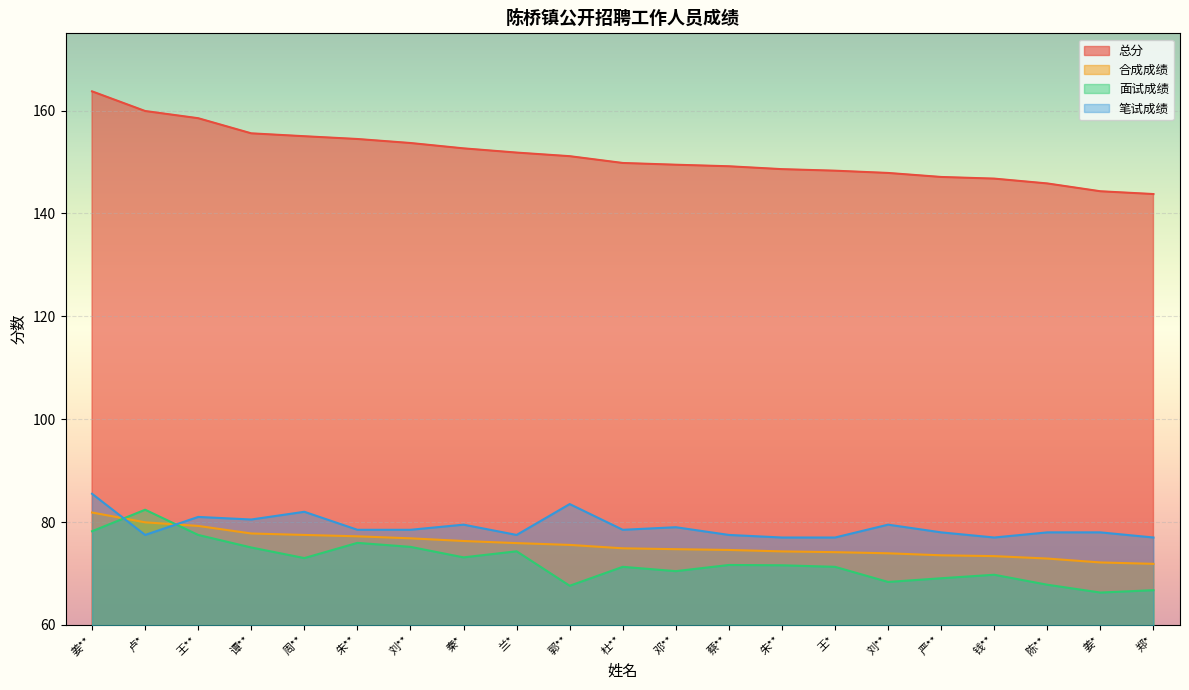

Rank the categories by 面试成绩 value from highest to lowest.

卢*, 姜**, 王**, 朱**, 刘**, 谭**, 兰*, 秦*, 周**, 蔡**, 朱**, 杜**, 王*, 邓**, 钱**, 严**, 刘**, 陈**, 郭**, 郑*, 姜*